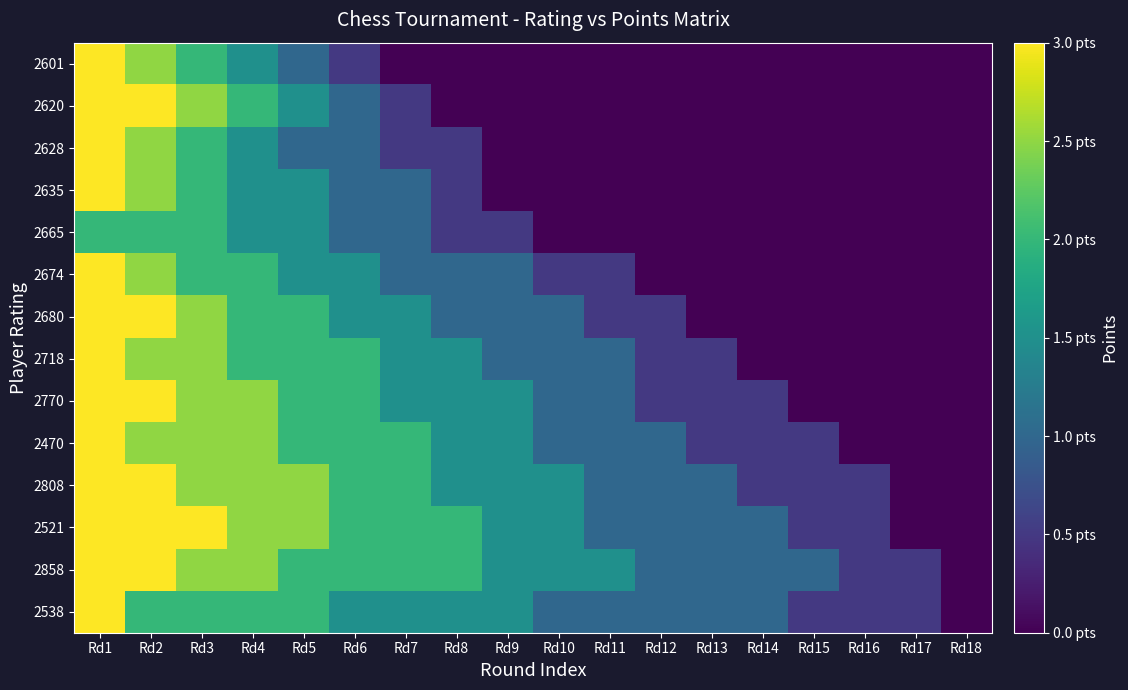

At which category does the chart reach its peak across all series?

Rd1